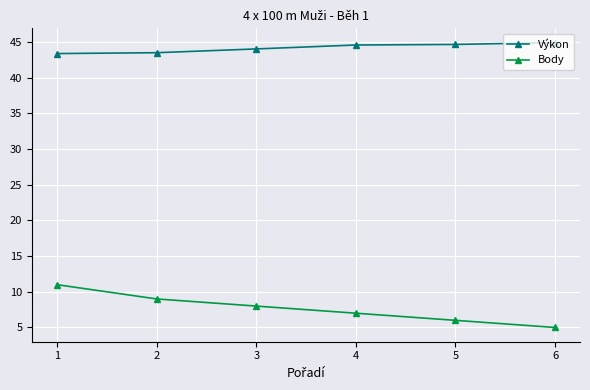

What is the highest value of the Výkon series?

44.9